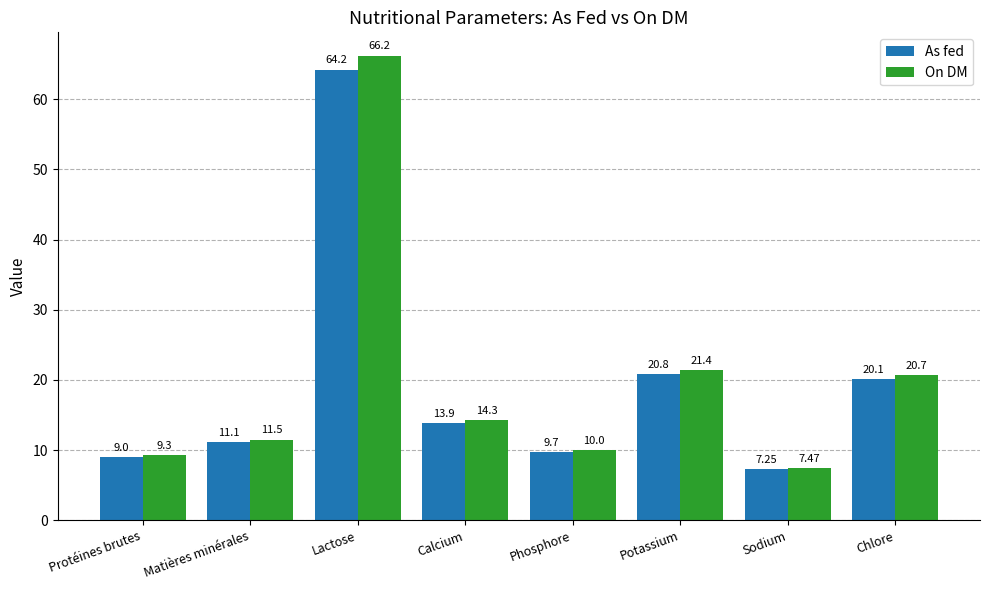

Which label corresponds to the largest value in the chart?

Lactose